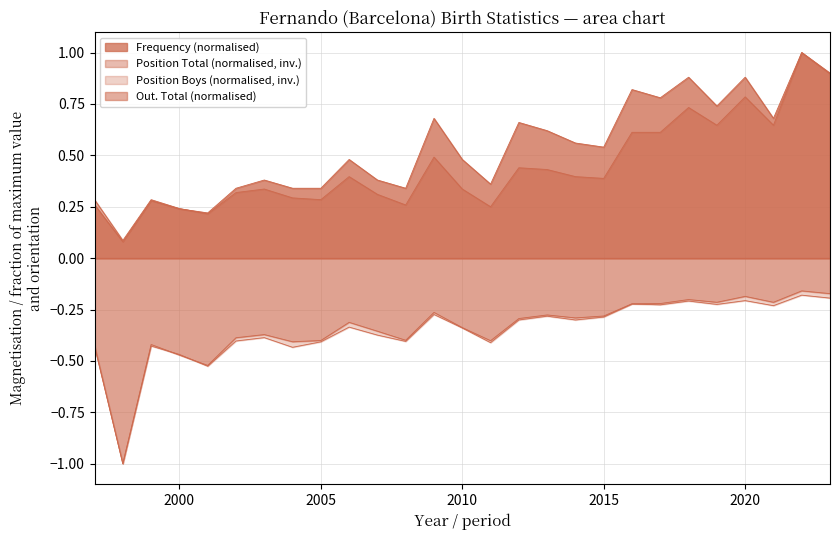

What is the average value of the Frequency series?

0.5